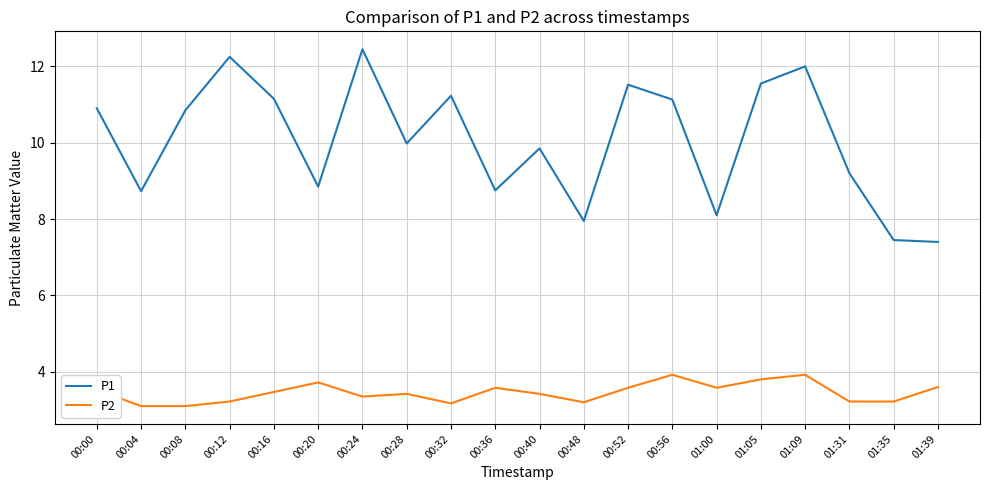

Is the value of P2 at 00:08 greater than the value of P1 at 00:08?

No